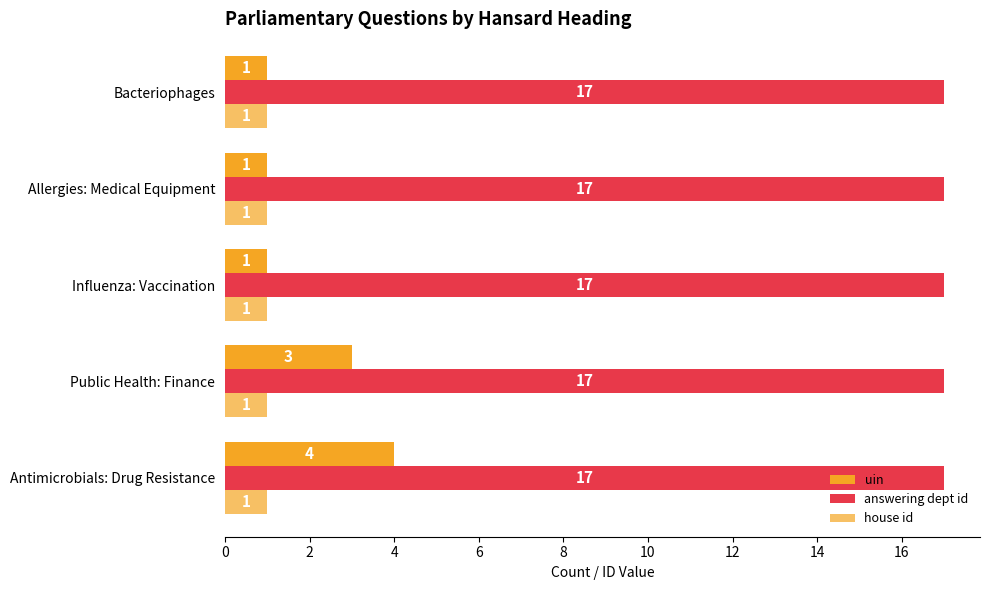

Count the number of data series in this chart.

3